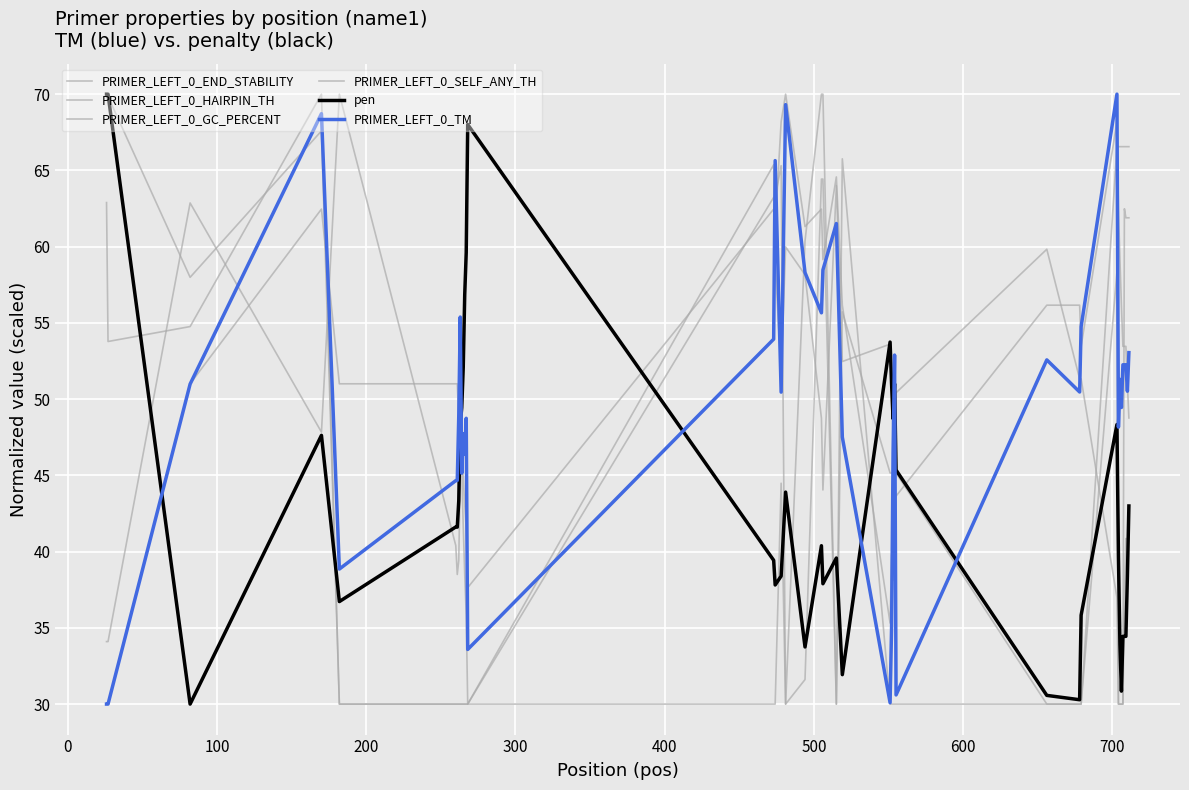

At how many categories does at least one series exceed 63?

22